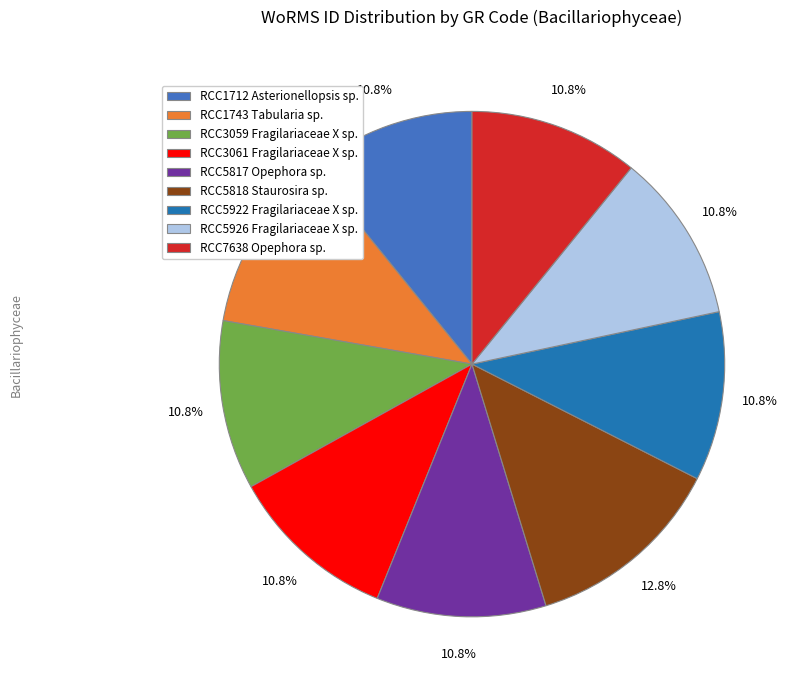

Does any single category account for the majority?

No